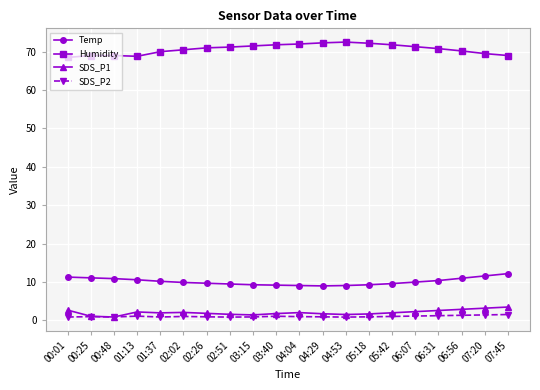

What is the total value across all series at 03:15?

83.2